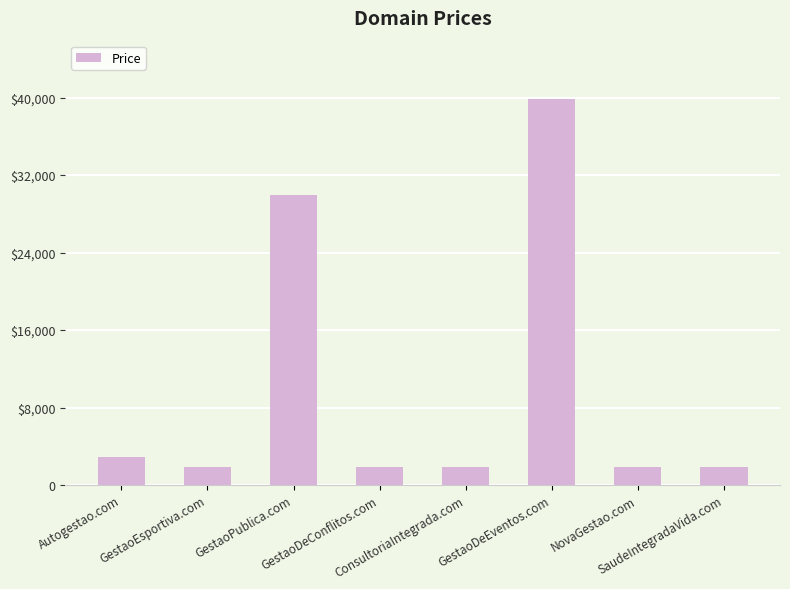

Approximately how many times larger is the value at GestaoPublica.com compared to Autogestao.com?

10.3